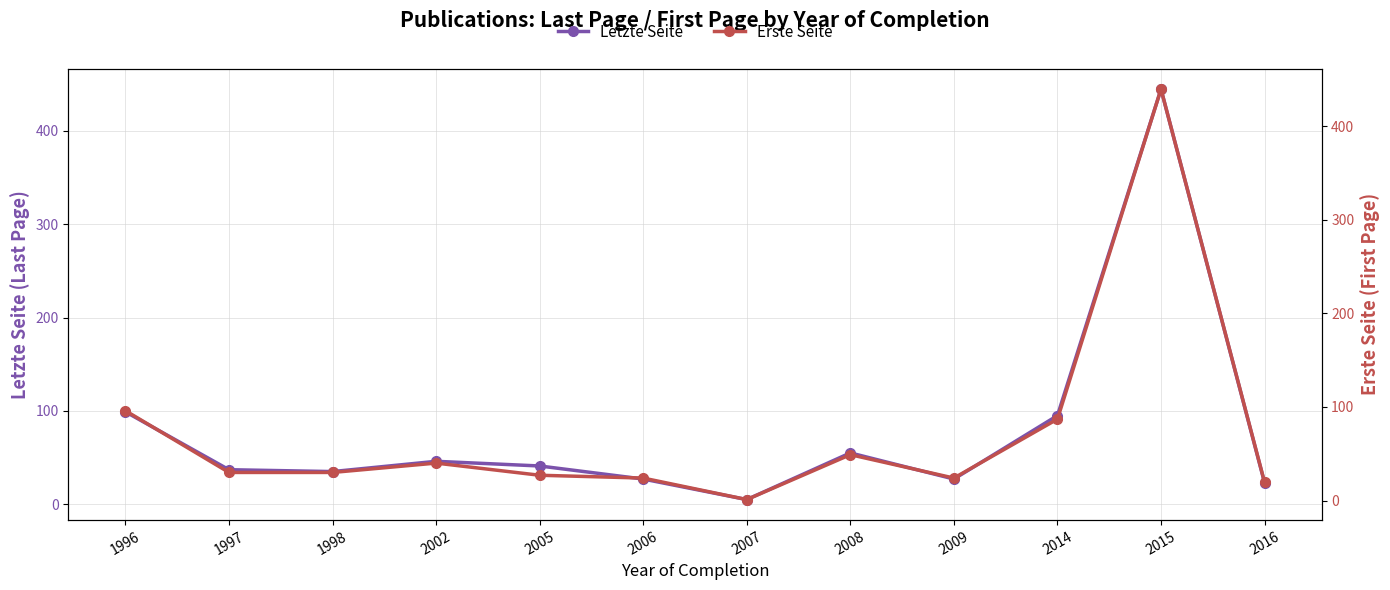

What is the sum of the Erste Seite values at 2016 and 2002?

59.5